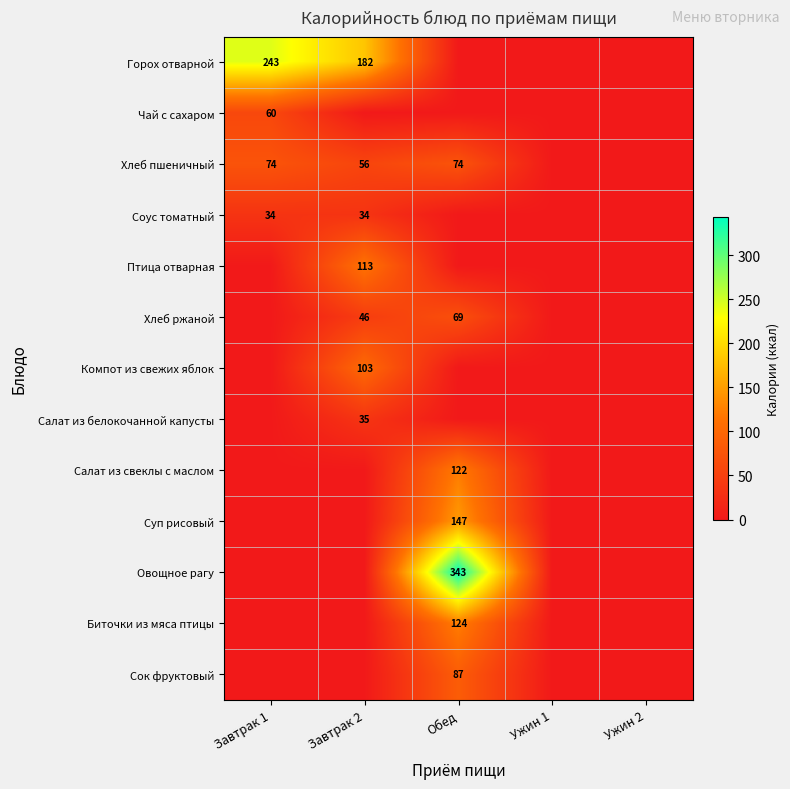

The Хлеб пшеничный series shows 36 at Завтрак 2. True or false?

False